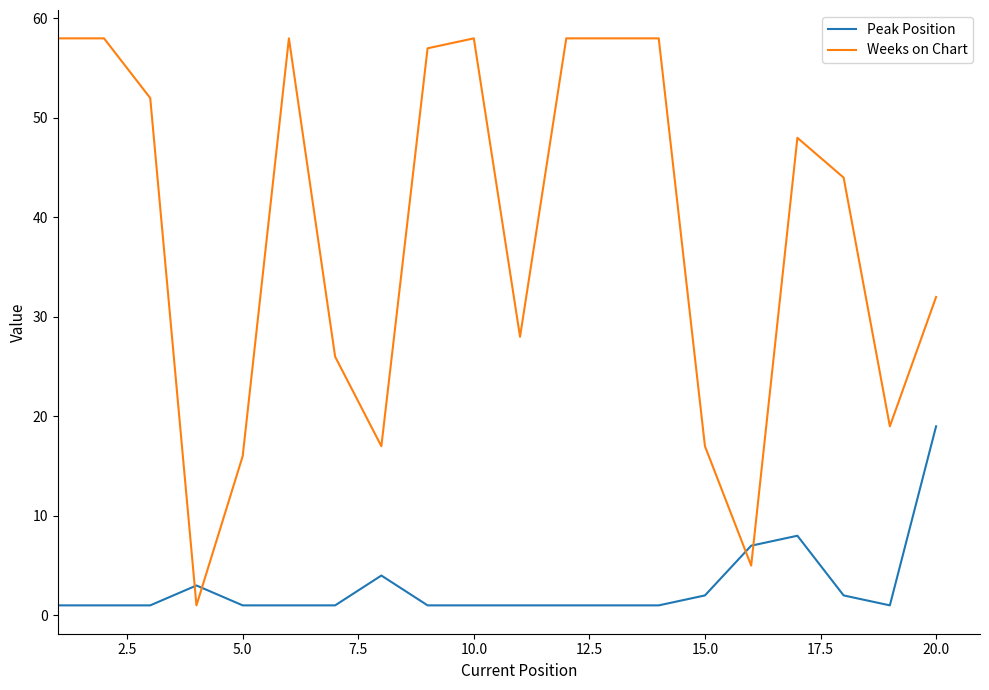

Which series has the widest spread of values?

Weeks on Chart